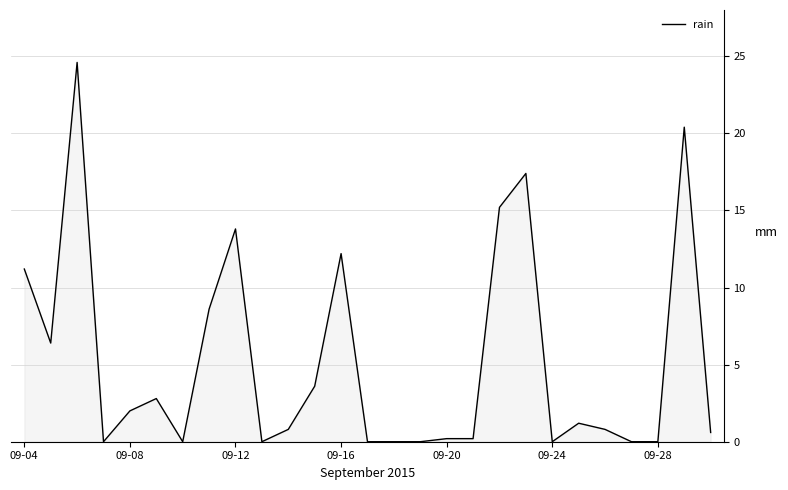

What is the maximum value shown in the chart?

24.6